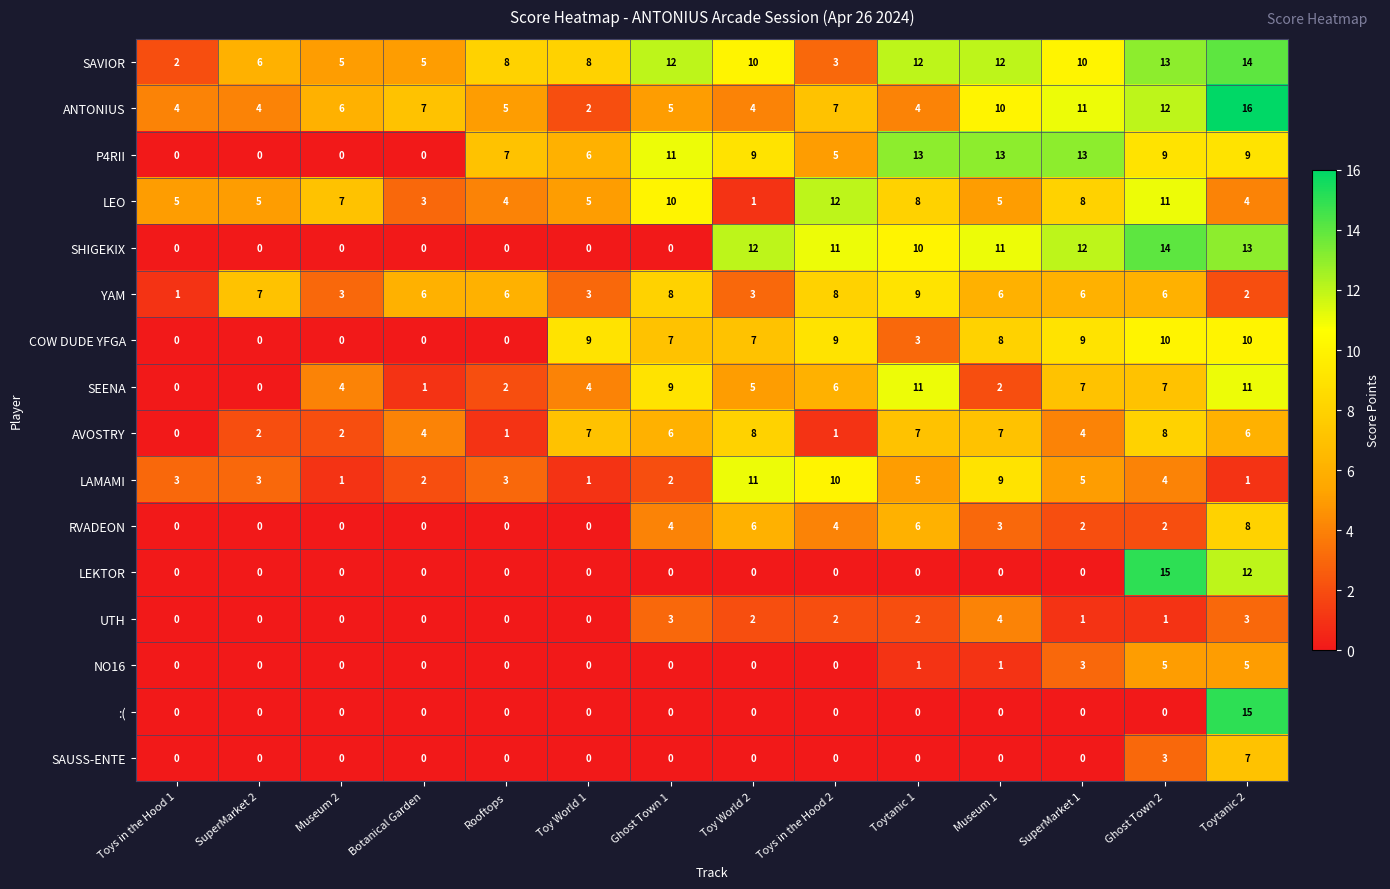

Which category has the highest value in the SAVIOR series?

Toytanic 2